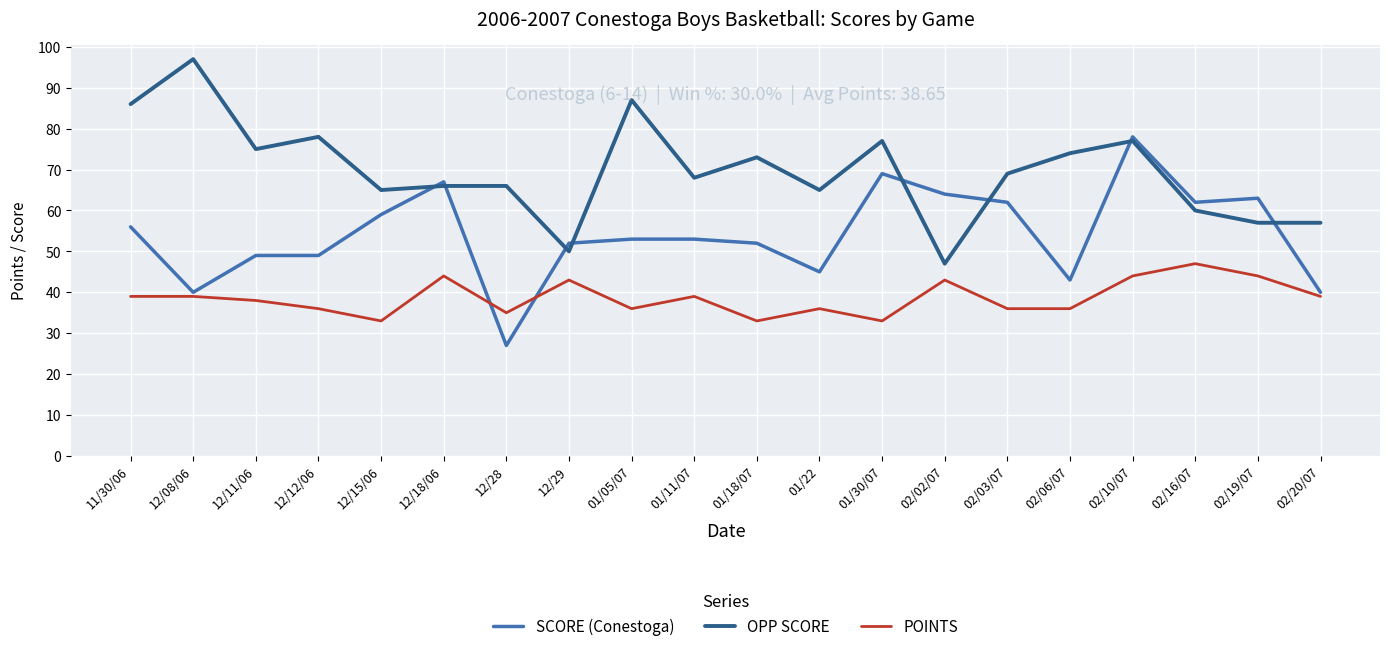

Where do SCORE (Conestoga) and POINTS first cross each other?

12/18/06 and 12/28